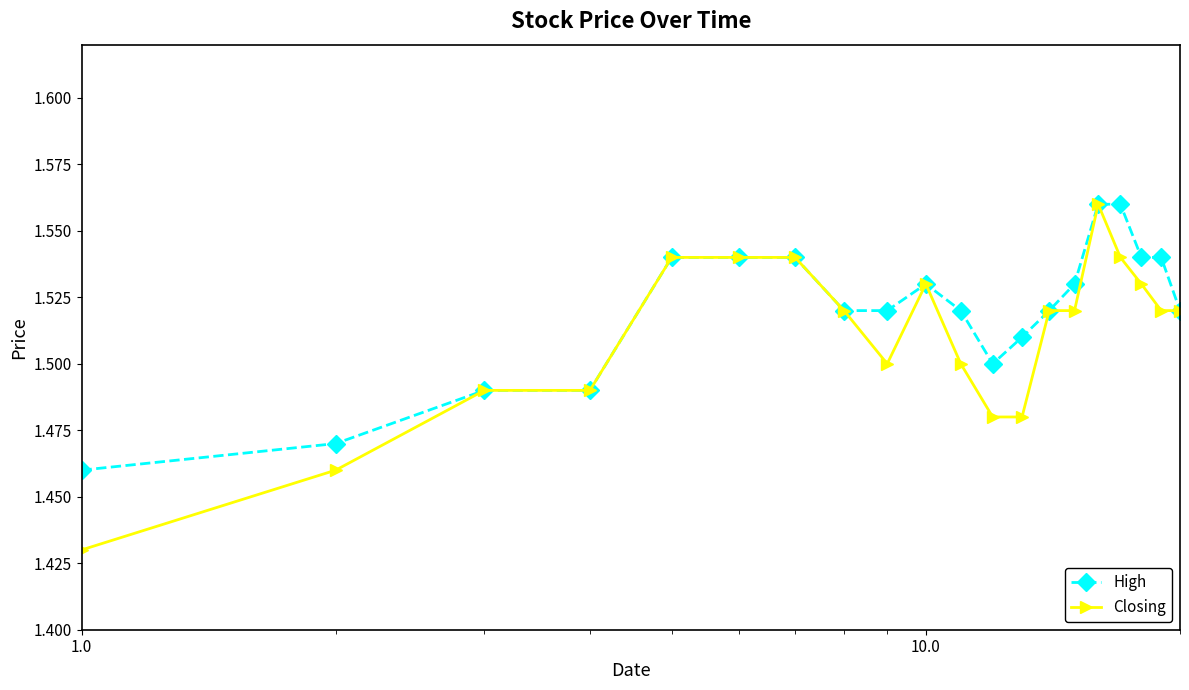

What is the sum of all High values?

30.4